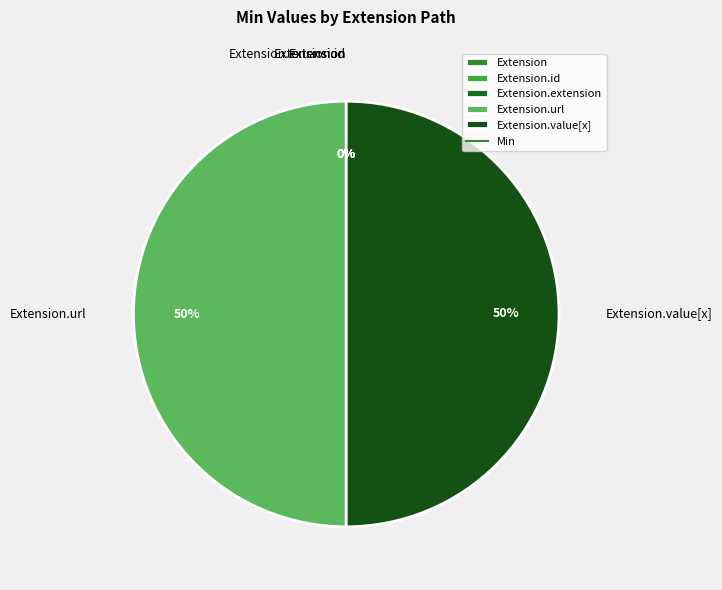

How much of the chart is everything except Extension.url?

50.0%